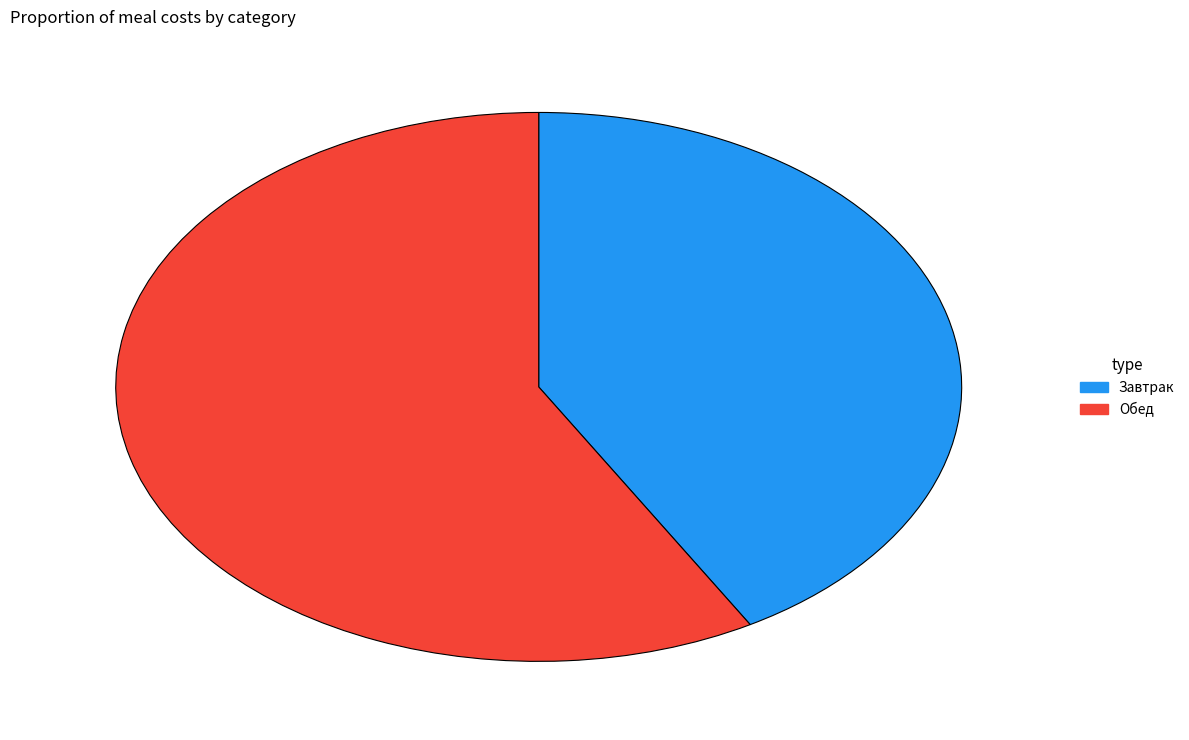

Which slice is the smallest?

Завтрак